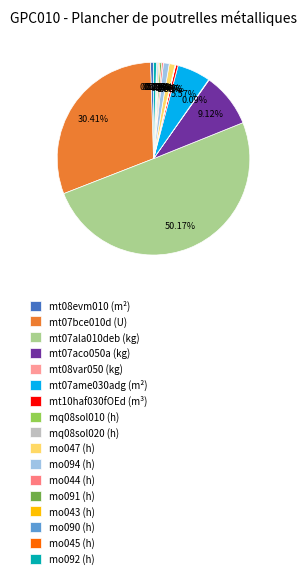

Which category has the biggest portion of the pie?

mt07ala010deb (kg)